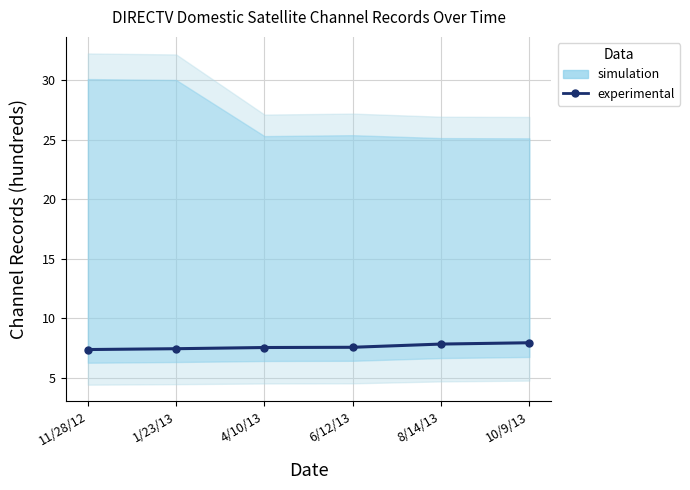

Which category has the lowest value across all series?

11/28/12